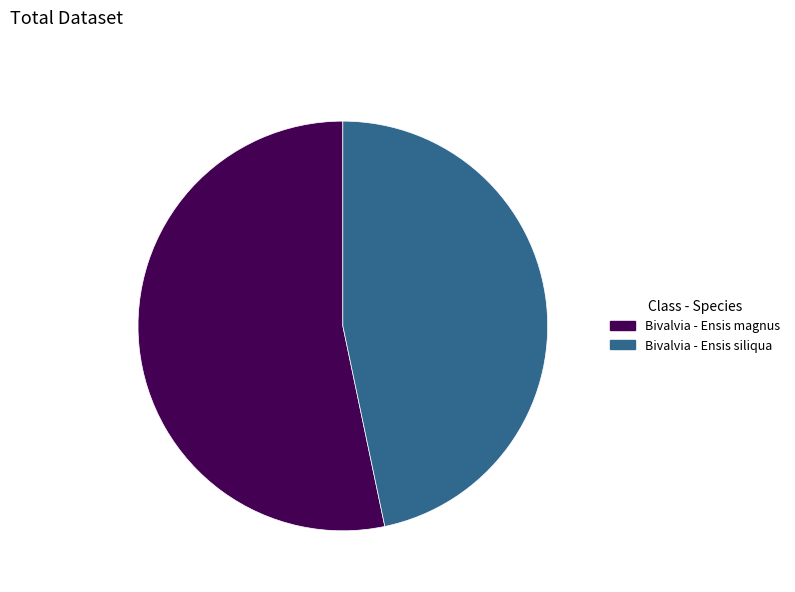

Between Bivalvia - Ensis magnus and Bivalvia - Ensis siliqua, which is larger?

Bivalvia - Ensis magnus